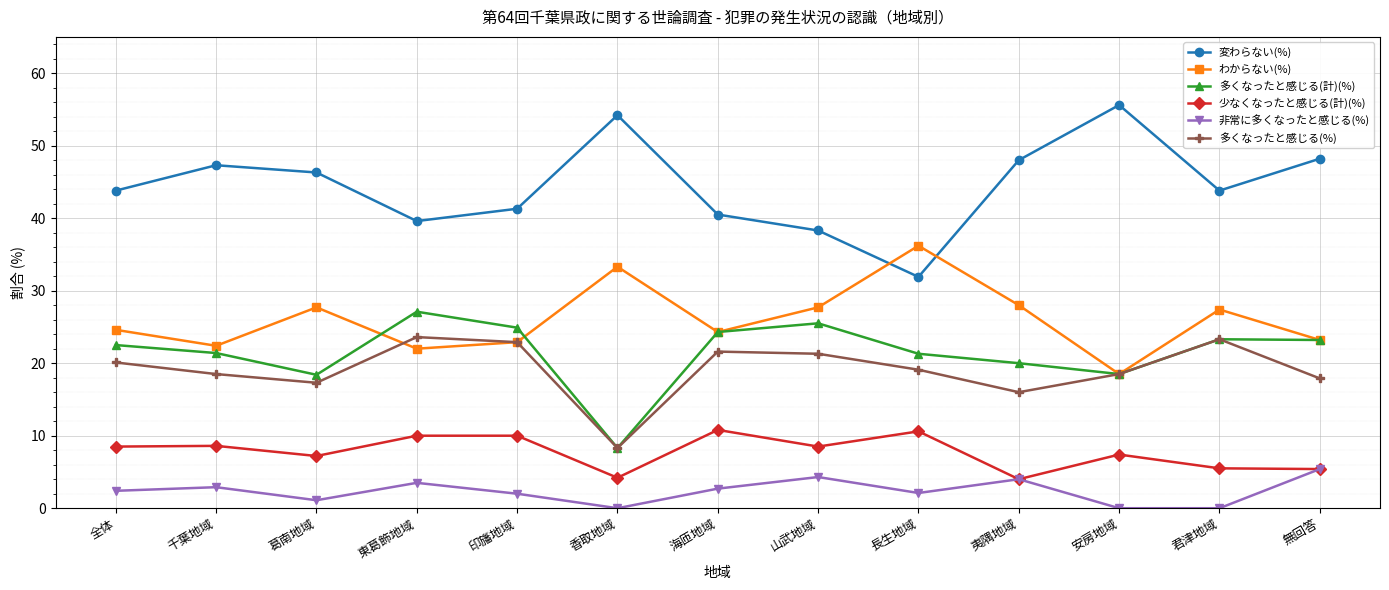

Which series has the largest range (max minus min)?

変わらない(%)